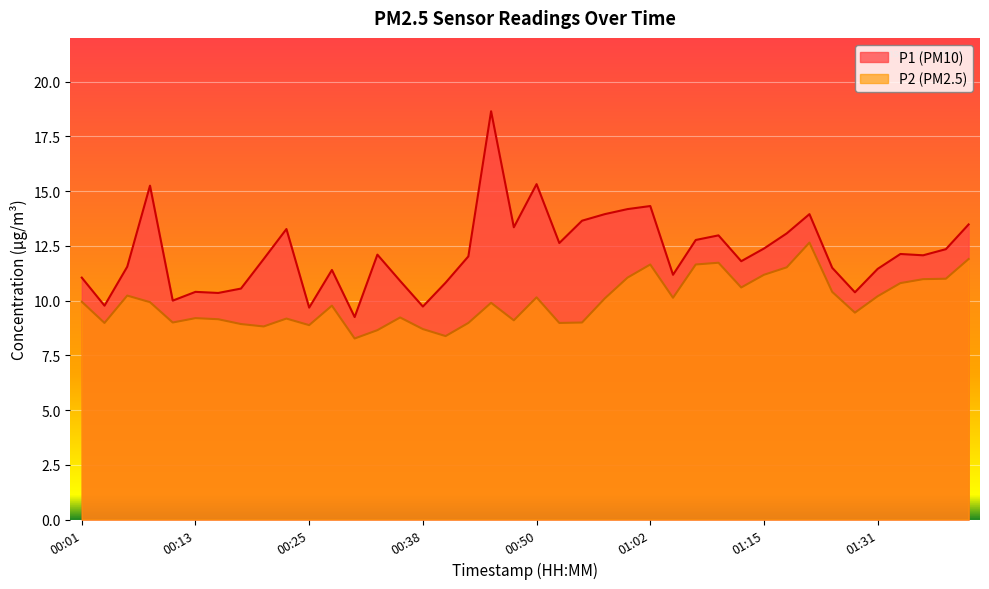

True or false: P2 and P1 intersect in this chart.

False